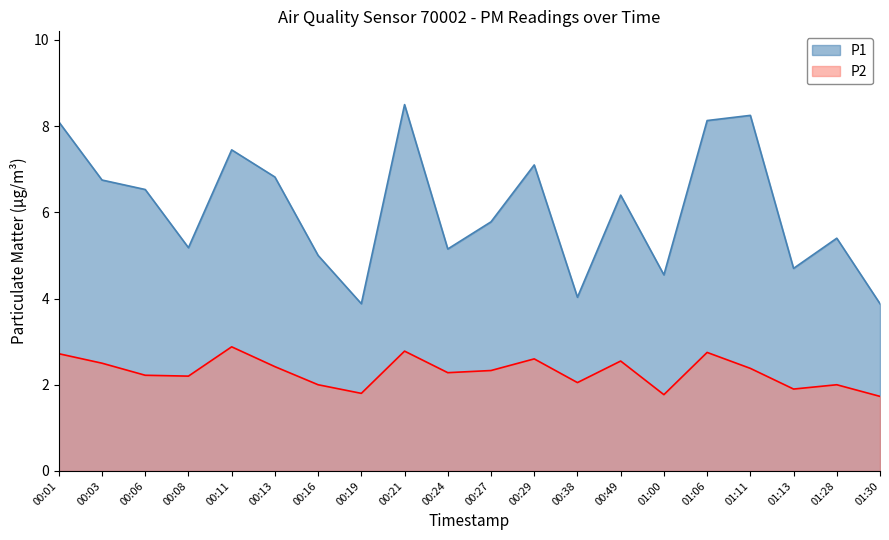

What is the value of the P1 point at the 2nd from the left?

6.8